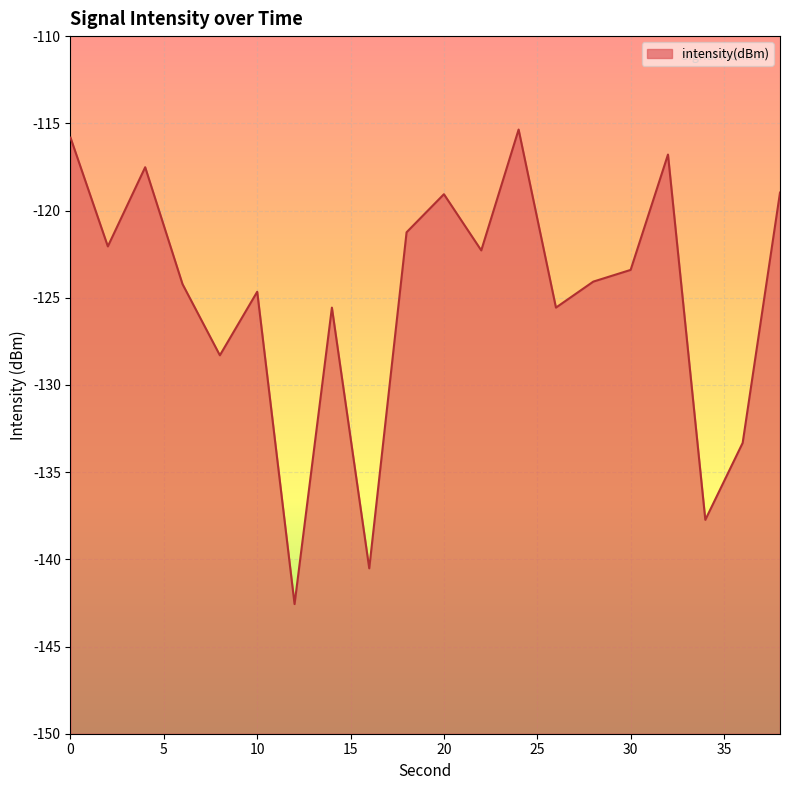

List the labels in order of value, largest first.

24, 0, 32, 4, 38, 20, 18, 2, 22, 30, 28, 6, 10, 26, 14, 8, 36, 34, 16, 12